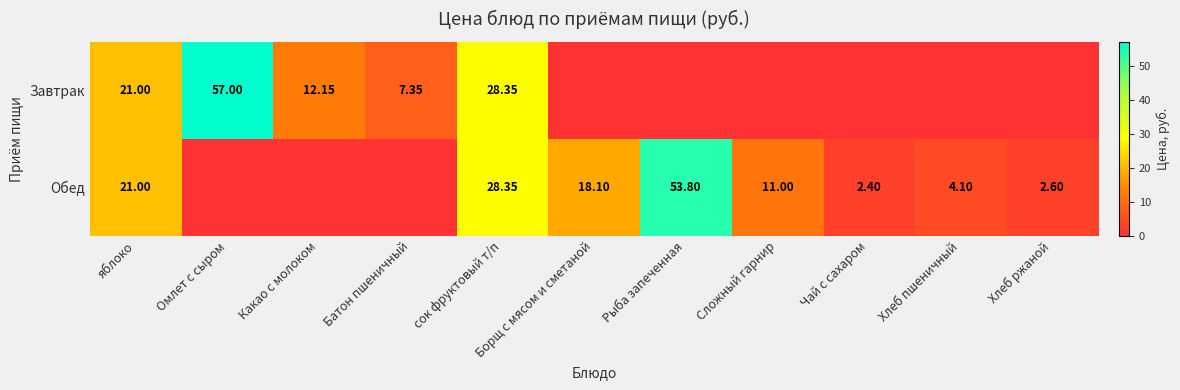

Where is Обед nearest to the value 26?

сок фруктовый т/п